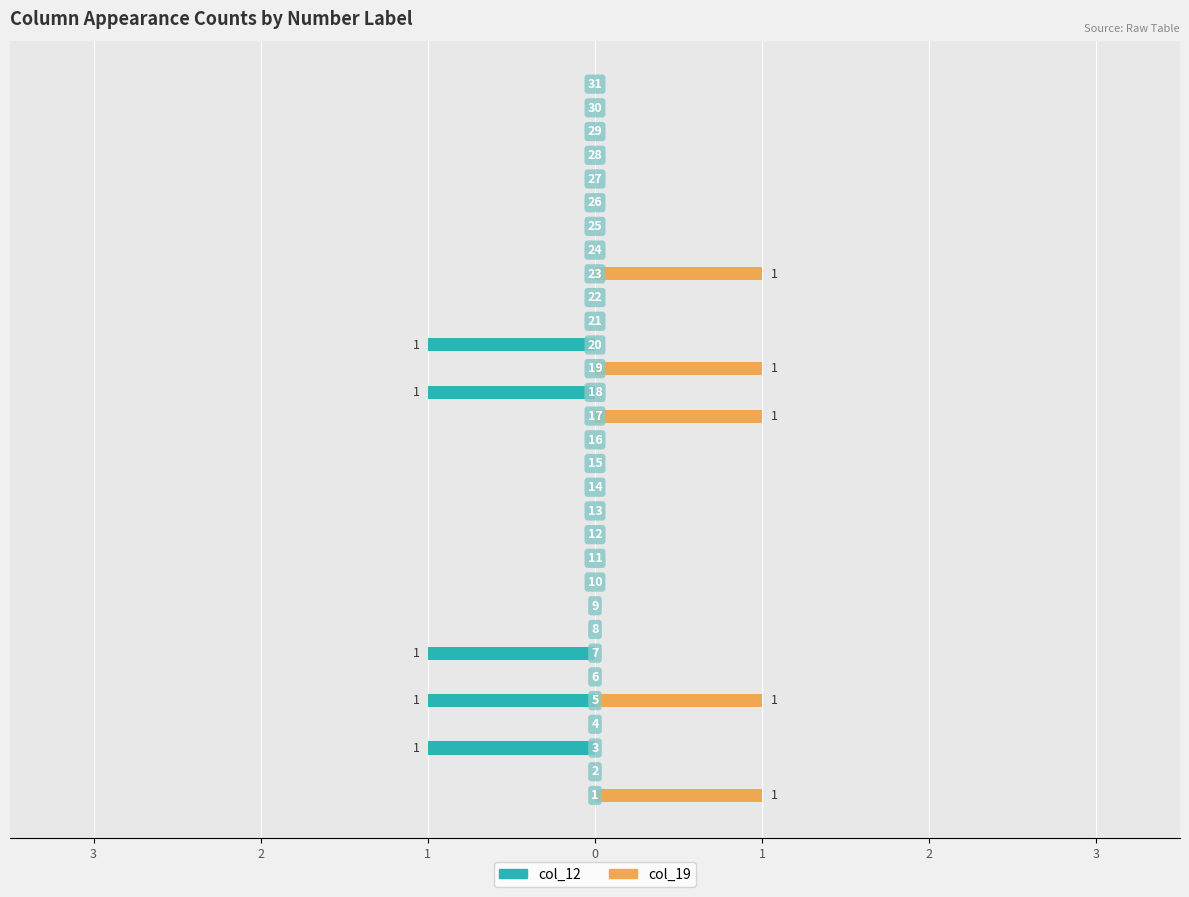

Which category has the lowest value in the col_19 series?

2